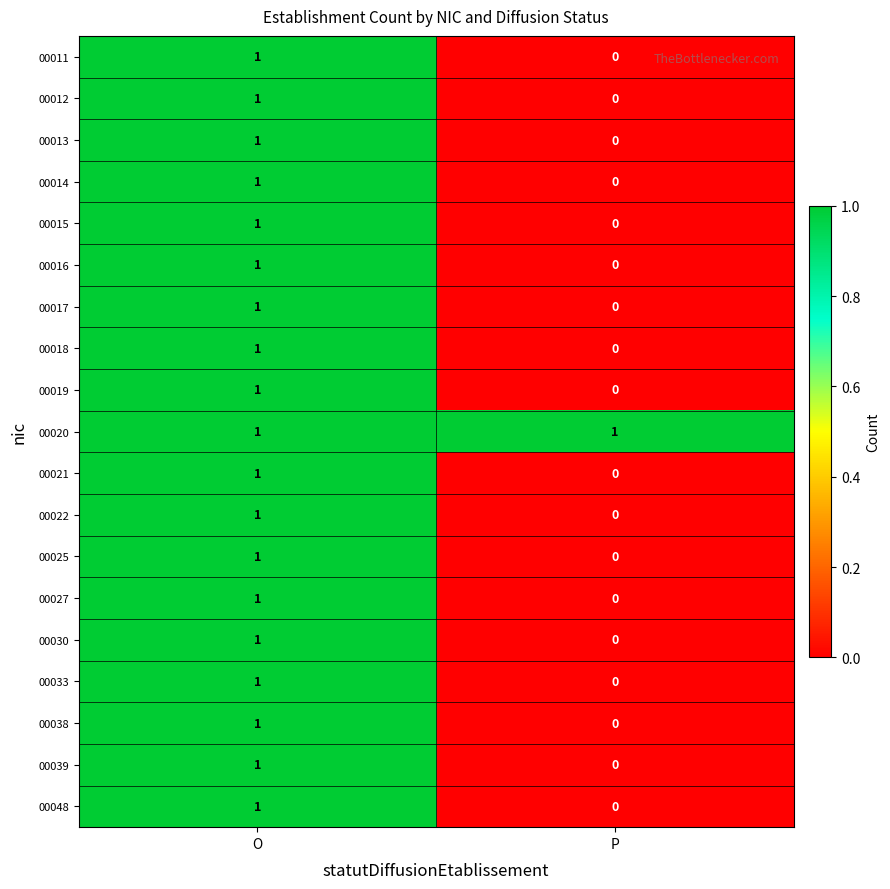

Which series has the largest total across all categories?

00020